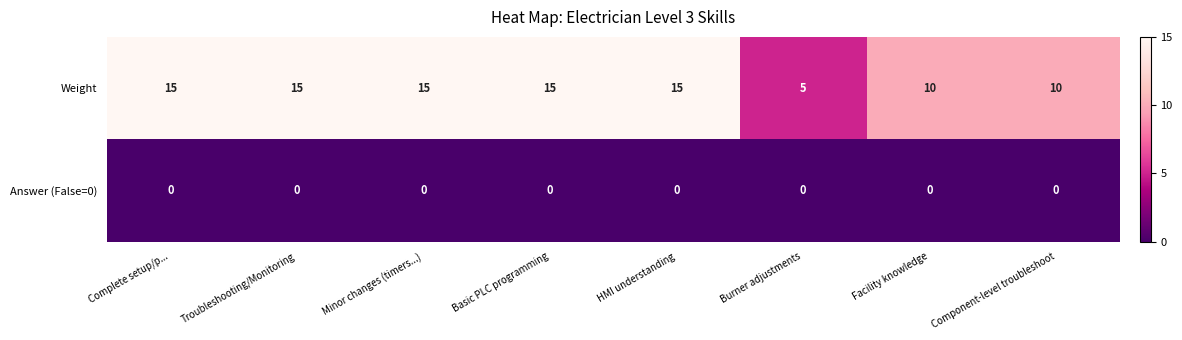

What is the maximum value shown in the chart?

15